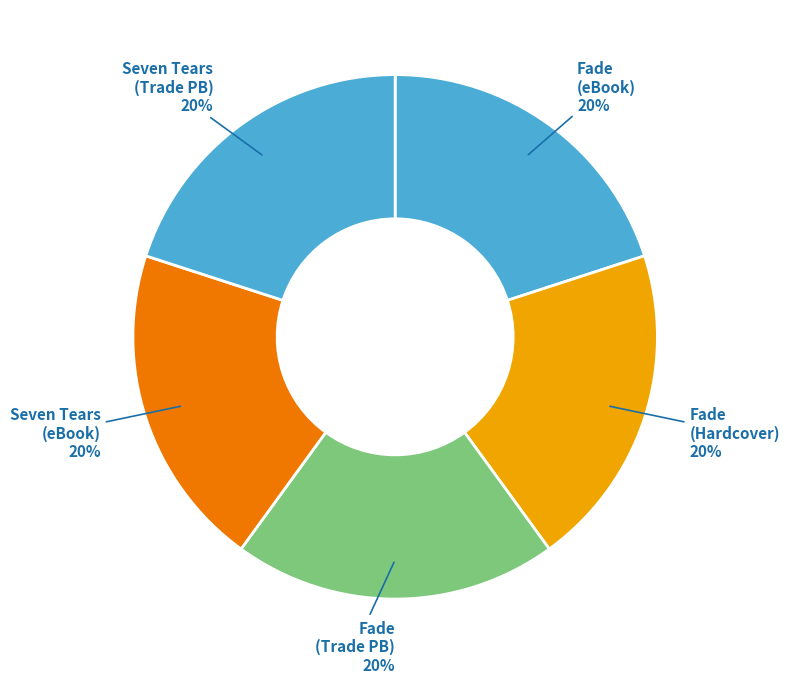

Is there a majority slice in this chart?

No